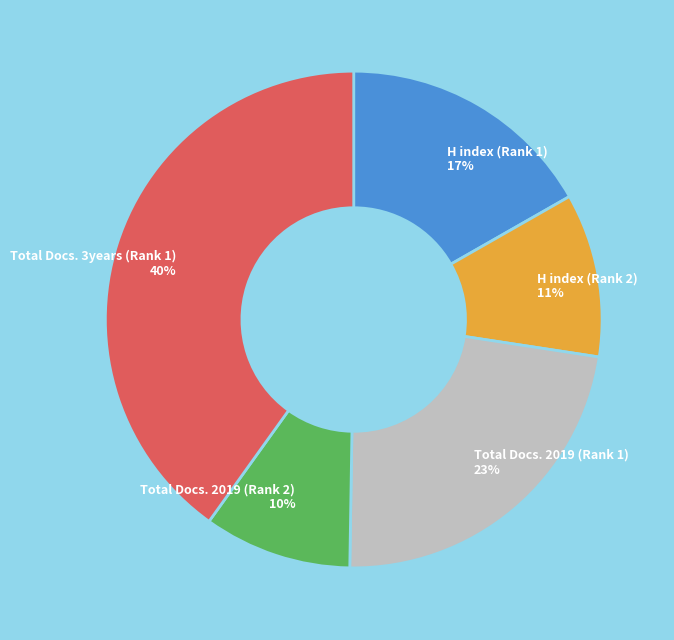

Is the sum of H index (Rank 2) and H index (Rank 1) greater than half?

No